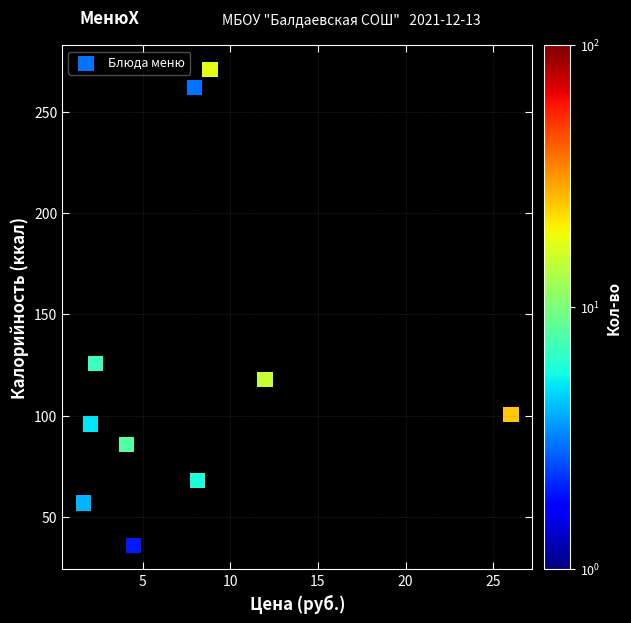

What is the average Y value?

122.1